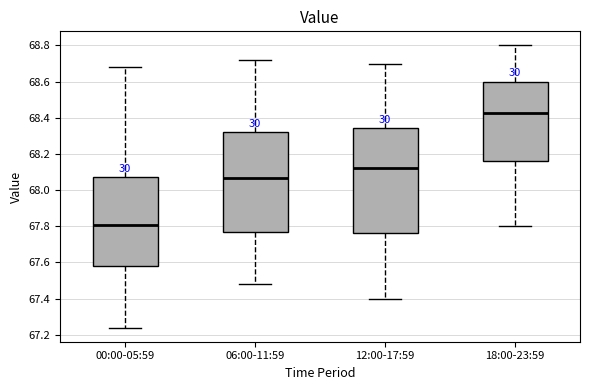

Comparing the boxes themselves (not the whiskers), which one is the tallest?

12:00-17:59